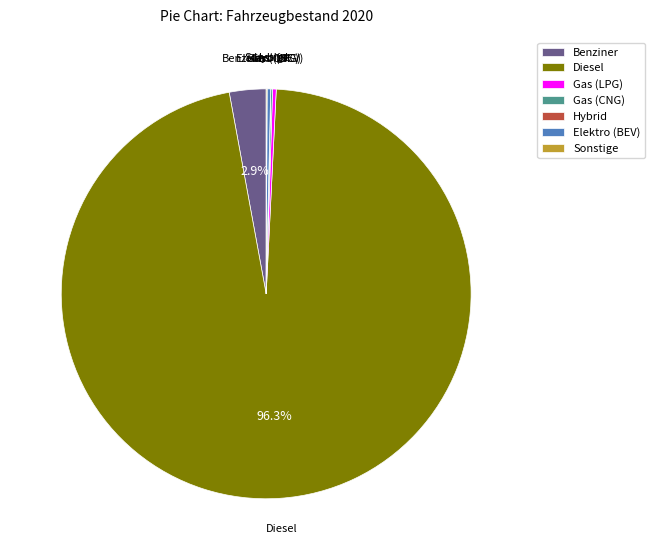

Do Gas (LPG) and Benziner together represent more than half of the pie?

No